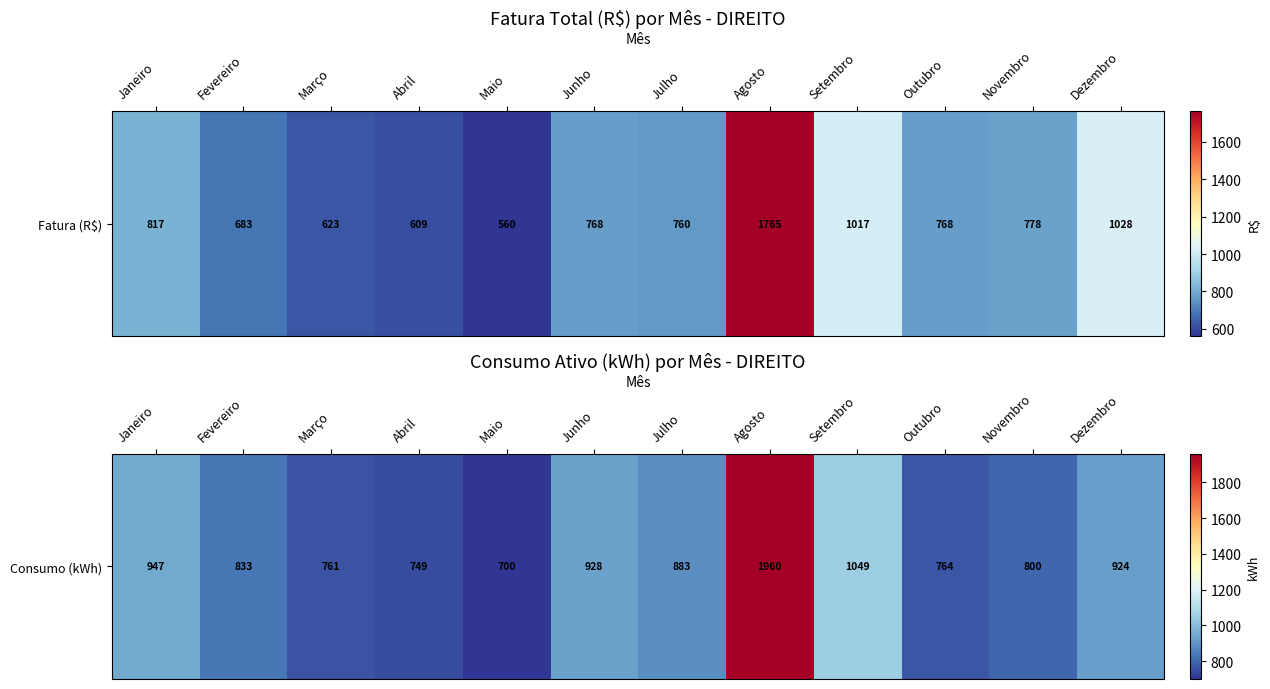

Is it true that the value at Setembro is 1499?

False